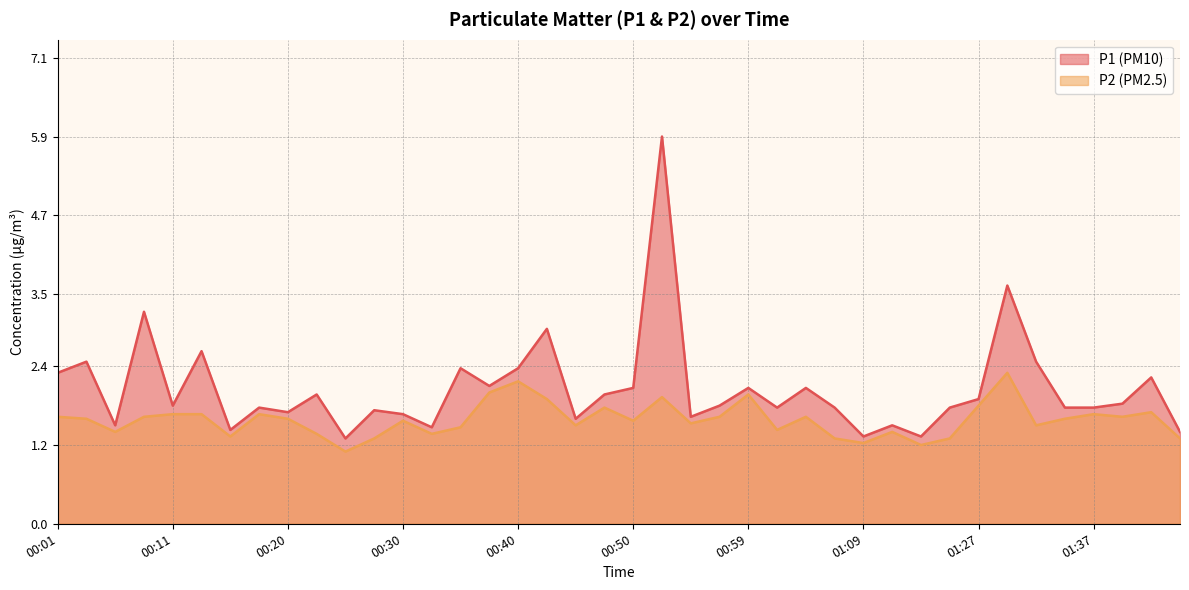

How many lines are shown in the chart?

2